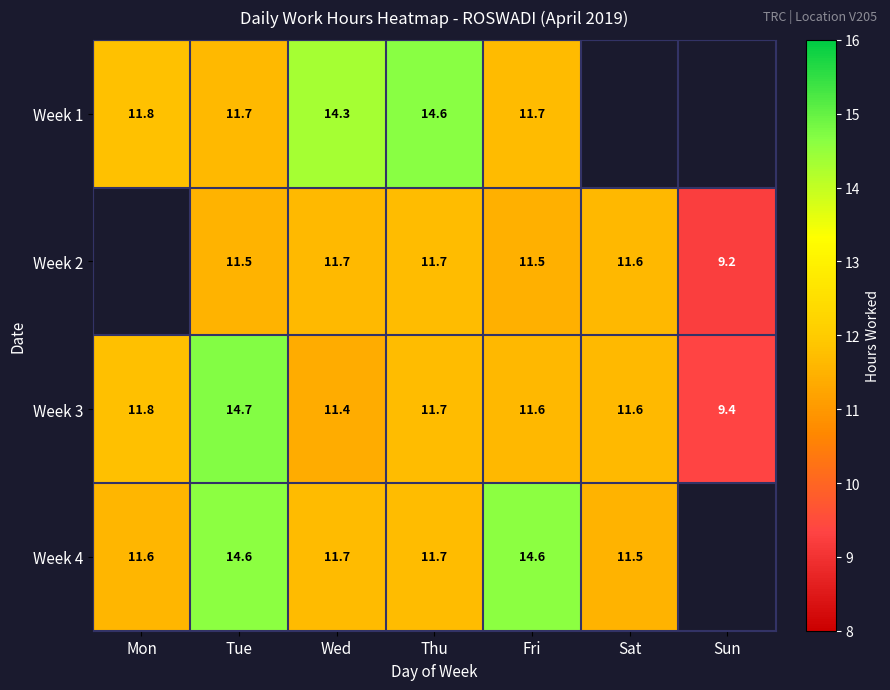

What is the total value across all series at Tue?

52.5